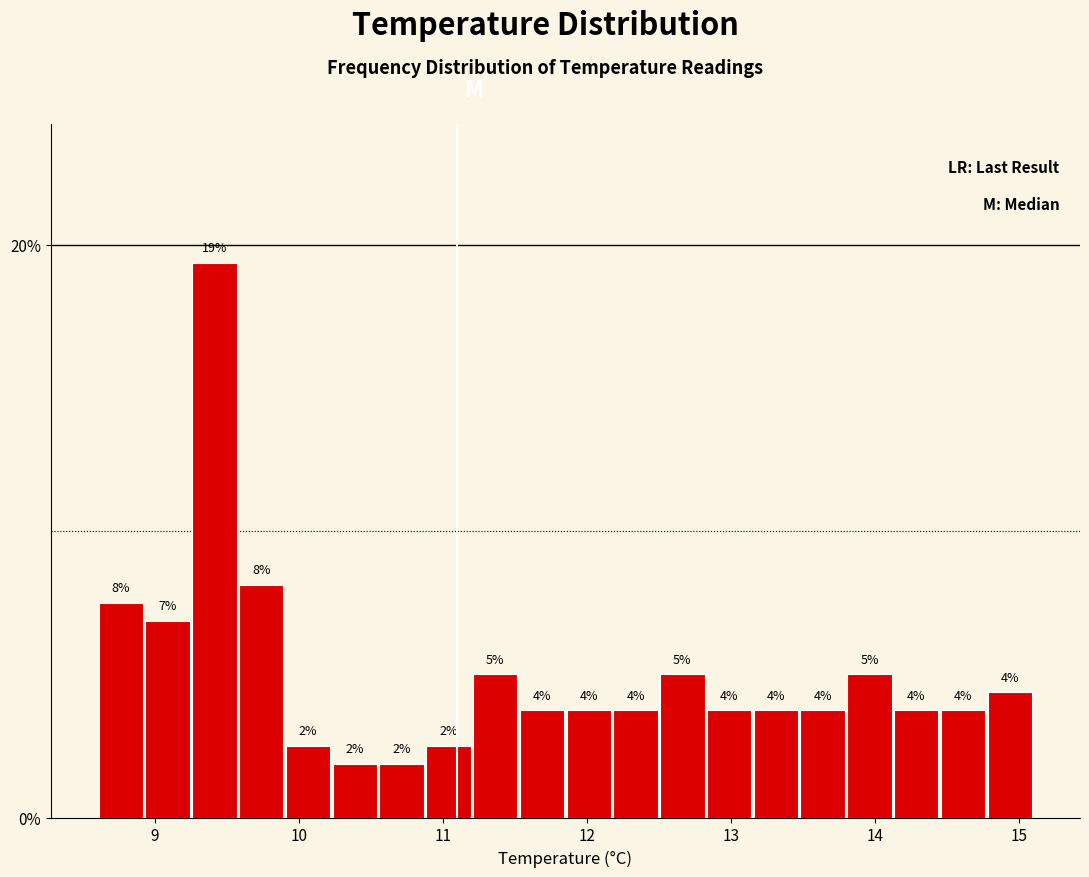

Read against the x-axis, roughly where is the centre of the tallest bar?

9.4